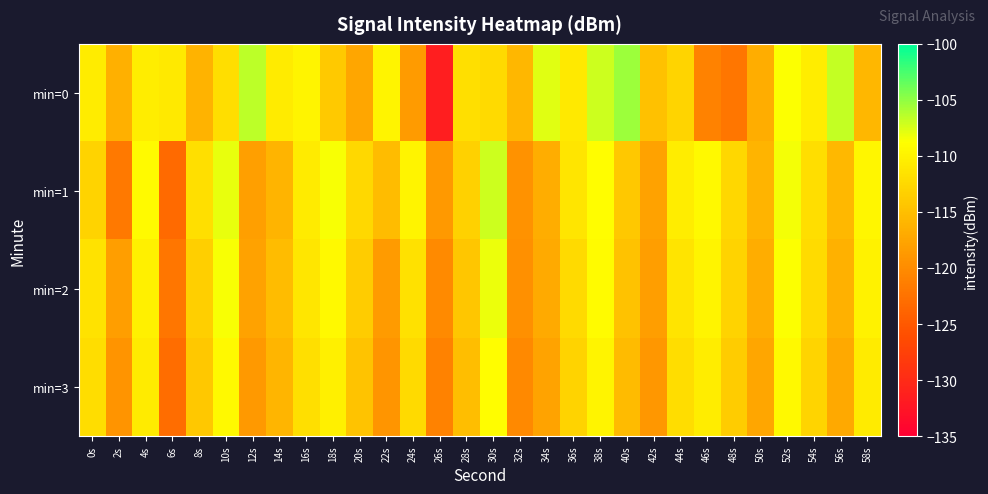

Reading right to left, transcribe all the data shown in this chart.

min=0: 58s=-115.8	56s=-106.7	54s=-110.5	52s=-108.7	50s=-116.8	48s=-122.1	46s=-121.0	44s=-112.9	42s=-114.9	40s=-105.3	38s=-107.1	36s=-110.9	34s=-107.8	32s=-115.8	30s=-112.4	28s=-111.9	26s=-131.5	24s=-118.5	22s=-109.7	20s=-117.5	18s=-114.0	16s=-109.8	14s=-110.7	12s=-106.5	10s=-111.9	8s=-116.2	6s=-110.8	4s=-110.5	2s=-116.5	0s=-110.6
min=1: 58s=-109.7	56s=-115.6	54s=-111.9	52s=-108.4	50s=-116.1	48s=-112.7	46s=-109.3	44s=-110.5	42s=-117.8	40s=-114.2	38s=-108.9	36s=-111.3	34s=-116.7	32s=-119.4	30s=-107.1	28s=-113.2	26s=-118.6	24s=-109.8	22s=-115.3	20s=-112.5	18s=-108.6	16s=-110.8	14s=-116.1	12s=-118.2	10s=-107.9	8s=-111.9	6s=-123.3	4s=-109.3	2s=-121.9	0s=-113.1
min=2: 58s=-110.1	56s=-116.4	54s=-112.2	52s=-108.7	50s=-116.8	48s=-113.1	46s=-109.8	44s=-111.4	42s=-118.2	40s=-114.7	38s=-109.1	36s=-112.4	34s=-117.0	32s=-119.6	30s=-108.2	28s=-114.3	26s=-120.1	24s=-111.7	22s=-118.5	20s=-113.8	18s=-109.4	16s=-111.1	14s=-115.2	12s=-117.9	10s=-108.6	8s=-113.4	6s=-122.1	4s=-110.2	2s=-118.3	0s=-111.5
min=3: 58s=-110.8	56s=-117.1	54s=-112.9	52s=-109.4	50s=-117.5	48s=-113.8	46s=-110.5	44s=-112.1	42s=-118.9	40s=-115.4	38s=-109.8	36s=-113.1	34s=-117.7	32s=-120.3	30s=-109.0	28s=-115.1	26s=-121.0	24s=-112.4	22s=-119.1	20s=-114.5	18s=-110.2	16s=-111.8	14s=-115.9	12s=-118.7	10s=-109.3	8s=-114.1	6s=-123.0	4s=-110.8	2s=-119.2	0s=-112.1